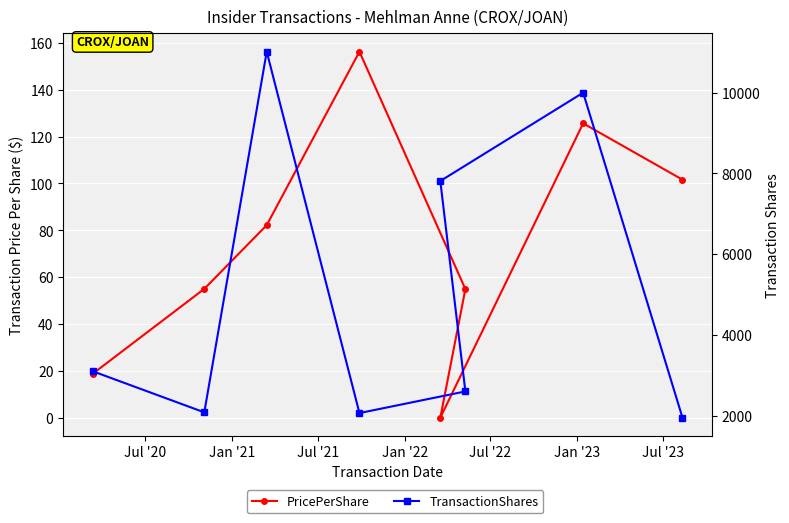

How many lines are shown in the chart?

2